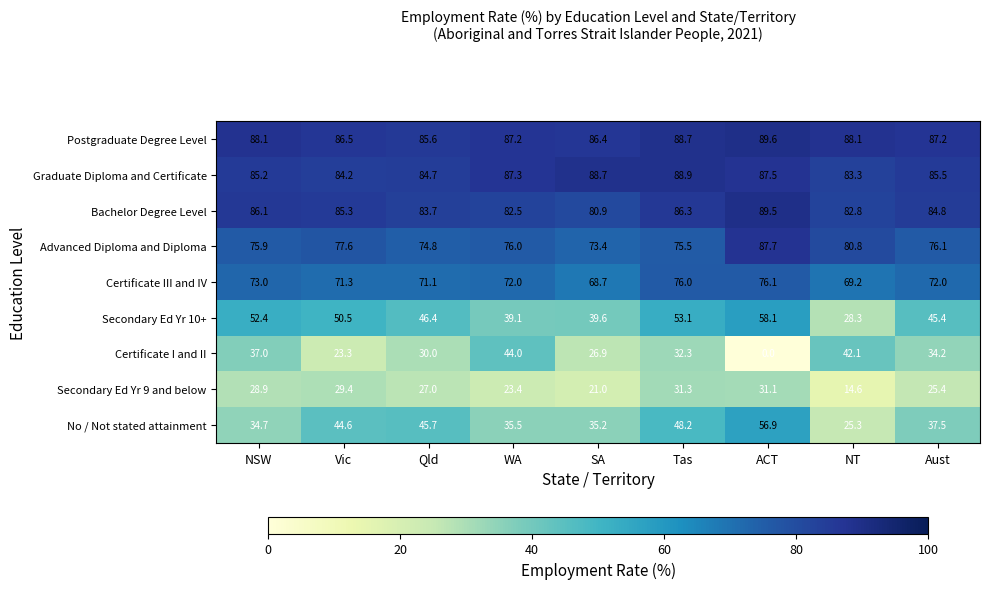

Rank the series at NT from highest to lowest value.

Postgraduate Degree Level, Graduate Diploma and Certificate, Bachelor Degree Level, Advanced Diploma and Diploma, Certificate III and IV, Certificate I and II, Secondary Ed Yr 10+, No / Not stated attainment, Secondary Ed Yr 9 and below